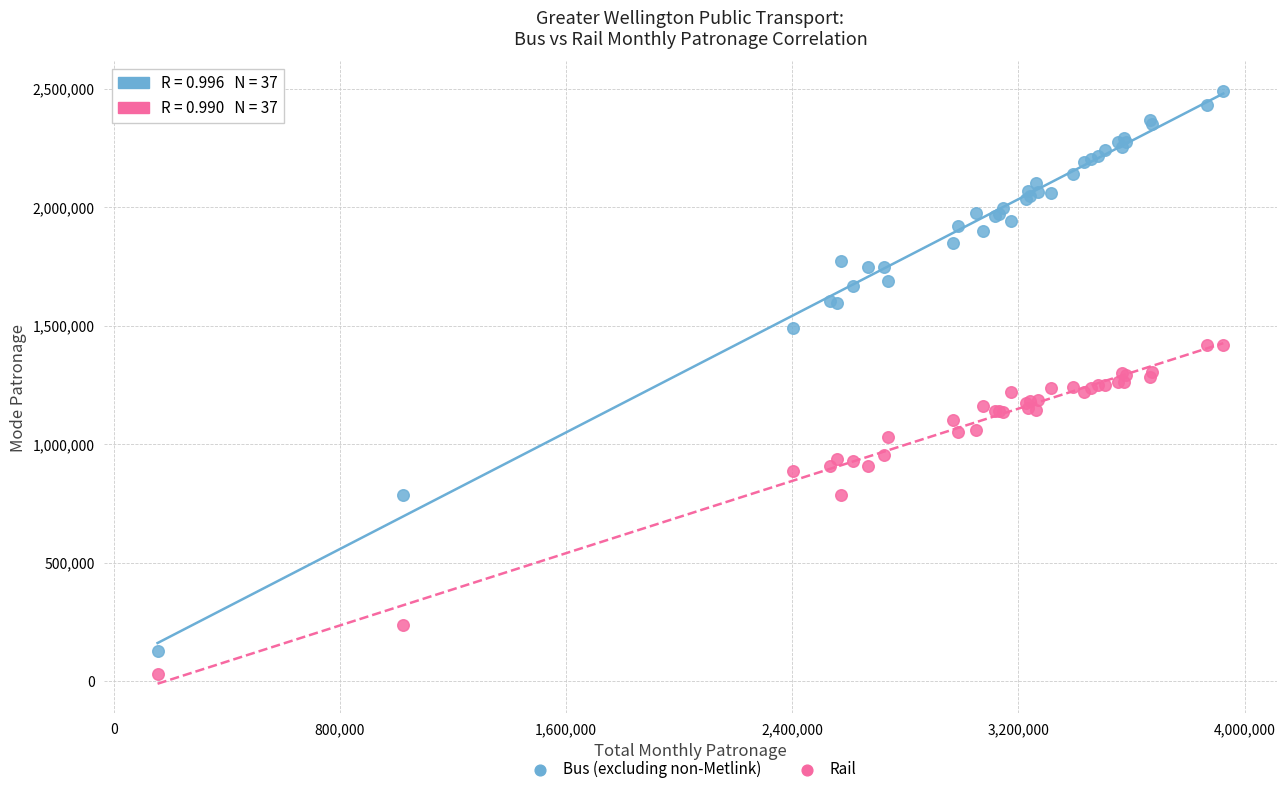

What are all the series names shown in the legend?

Bus (excluding non-Metlink), Rail